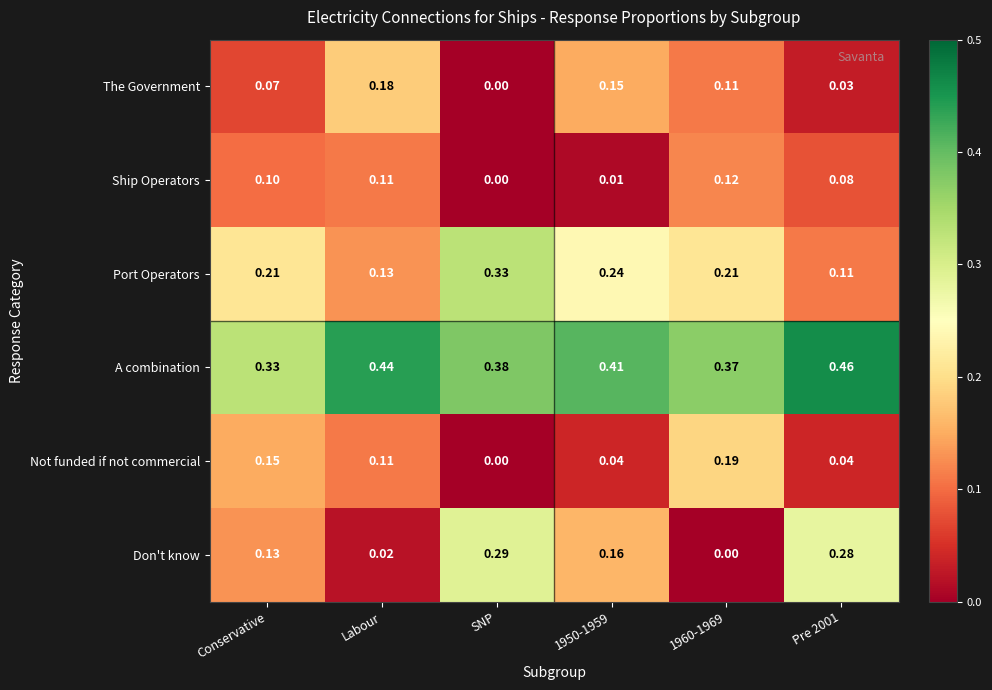

At how many categories does at least one series exceed 0?

6